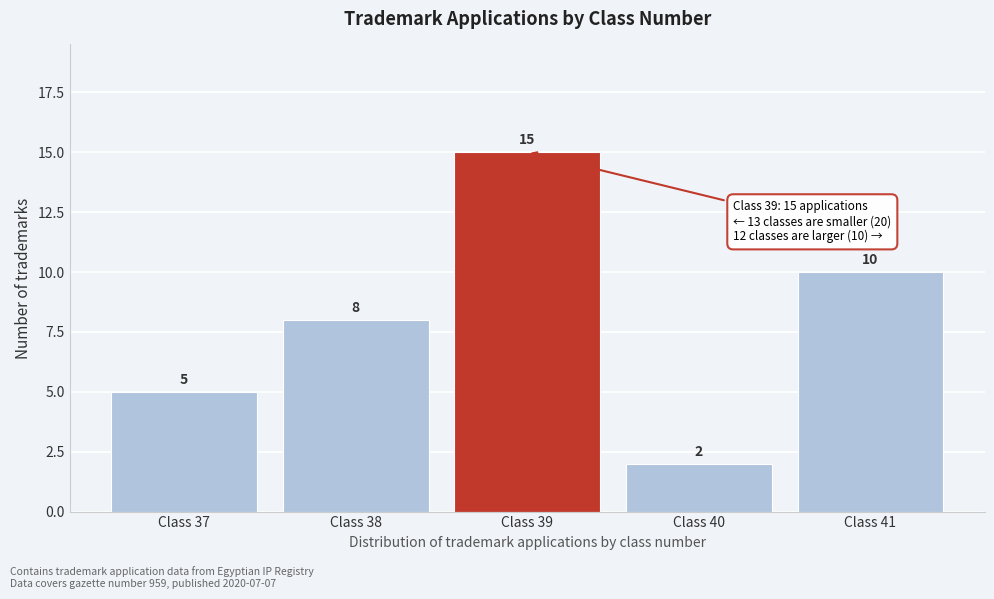

Reading right to left, list all the values displayed in this chart.

10	2	15	8	5